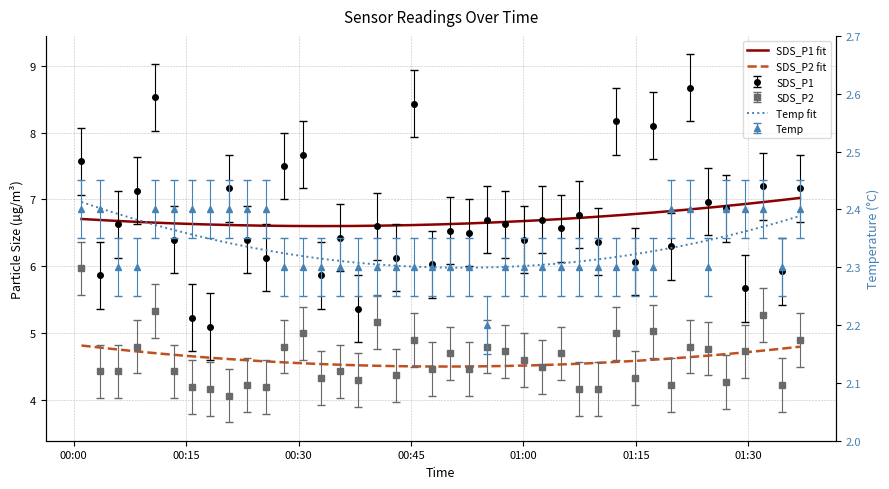

Reading right to left, list all the values displayed in this chart.

SDS_P1: 2021/01/06 01:36:53=7.2	2021/01/06 01:34:27=5.9	2021/01/06 01:31:59=7.2	2021/01/06 01:29:31=5.7	2021/01/06 01:27:04=6.9	2021/01/06 01:24:37=7.0	2021/01/06 01:22:10=8.7	2021/01/06 01:19:44=6.3	2021/01/06 01:17:17=8.1	2021/01/06 01:14:49=6.1	2021/01/06 01:12:22=8.2	2021/01/06 01:09:53=6.4	2021/01/06 01:07:26=6.8	2021/01/06 01:04:58=6.6	2021/01/06 01:02:32=6.7	2021/01/06 01:00:05=6.4	2021/01/06 00:57:36=6.6	2021/01/06 00:55:10=6.7	2021/01/06 00:52:42=6.5	2021/01/06 00:50:15=6.5	2021/01/06 00:47:48=6.0	2021/01/06 00:45:22=8.4	2021/01/06 00:42:56=6.1	2021/01/06 00:40:28=6.6	2021/01/06 00:37:57=5.4	2021/01/06 00:35:30=6.4	2021/01/06 00:33:03=5.9	2021/01/06 00:30:33=7.7	2021/01/06 00:28:05=7.5	2021/01/06 00:25:37=6.1	2021/01/06 00:23:08=6.4	2021/01/06 00:20:42=7.2	2021/01/06 00:18:14=5.1	2021/01/06 00:15:47=5.2	2021/01/06 00:13:20=6.4	2021/01/06 00:10:53=8.5	2021/01/06 00:08:25=7.1	2021/01/06 00:05:58=6.6	2021/01/06 00:03:29=5.9	2021/01/06 00:01:02=7.6
SDS_P2: 2021/01/06 01:36:53=4.9	2021/01/06 01:34:27=4.2	2021/01/06 01:31:59=5.3	2021/01/06 01:29:31=4.7	2021/01/06 01:27:04=4.3	2021/01/06 01:24:37=4.8	2021/01/06 01:22:10=4.8	2021/01/06 01:19:44=4.2	2021/01/06 01:17:17=5.0	2021/01/06 01:14:49=4.3	2021/01/06 01:12:22=5.0	2021/01/06 01:09:53=4.2	2021/01/06 01:07:26=4.2	2021/01/06 01:04:58=4.7	2021/01/06 01:02:32=4.5	2021/01/06 01:00:05=4.6	2021/01/06 00:57:36=4.7	2021/01/06 00:55:10=4.8	2021/01/06 00:52:42=4.5	2021/01/06 00:50:15=4.7	2021/01/06 00:47:48=4.5	2021/01/06 00:45:22=4.9	2021/01/06 00:42:56=4.4	2021/01/06 00:40:28=5.2	2021/01/06 00:37:57=4.3	2021/01/06 00:35:30=4.4	2021/01/06 00:33:03=4.3	2021/01/06 00:30:33=5.0	2021/01/06 00:28:05=4.8	2021/01/06 00:25:37=4.2	2021/01/06 00:23:08=4.2	2021/01/06 00:20:42=4.1	2021/01/06 00:18:14=4.2	2021/01/06 00:15:47=4.2	2021/01/06 00:13:20=4.4	2021/01/06 00:10:53=5.3	2021/01/06 00:08:25=4.8	2021/01/06 00:05:58=4.4	2021/01/06 00:03:29=4.4	2021/01/06 00:01:02=6.0
Temp: 2021/01/06 01:36:53=2.4	2021/01/06 01:34:27=2.3	2021/01/06 01:31:59=2.4	2021/01/06 01:29:31=2.4	2021/01/06 01:27:04=2.4	2021/01/06 01:24:37=2.3	2021/01/06 01:22:10=2.4	2021/01/06 01:19:44=2.4	2021/01/06 01:17:17=2.3	2021/01/06 01:14:49=2.3	2021/01/06 01:12:22=2.3	2021/01/06 01:09:53=2.3	2021/01/06 01:07:26=2.3	2021/01/06 01:04:58=2.3	2021/01/06 01:02:32=2.3	2021/01/06 01:00:05=2.3	2021/01/06 00:57:36=2.3	2021/01/06 00:55:10=2.2	2021/01/06 00:52:42=2.3	2021/01/06 00:50:15=2.3	2021/01/06 00:47:48=2.3	2021/01/06 00:45:22=2.3	2021/01/06 00:42:56=2.3	2021/01/06 00:40:28=2.3	2021/01/06 00:37:57=2.3	2021/01/06 00:35:30=2.3	2021/01/06 00:33:03=2.3	2021/01/06 00:30:33=2.3	2021/01/06 00:28:05=2.3	2021/01/06 00:25:37=2.4	2021/01/06 00:23:08=2.4	2021/01/06 00:20:42=2.4	2021/01/06 00:18:14=2.4	2021/01/06 00:15:47=2.4	2021/01/06 00:13:20=2.4	2021/01/06 00:10:53=2.4	2021/01/06 00:08:25=2.3	2021/01/06 00:05:58=2.3	2021/01/06 00:03:29=2.4	2021/01/06 00:01:02=2.4